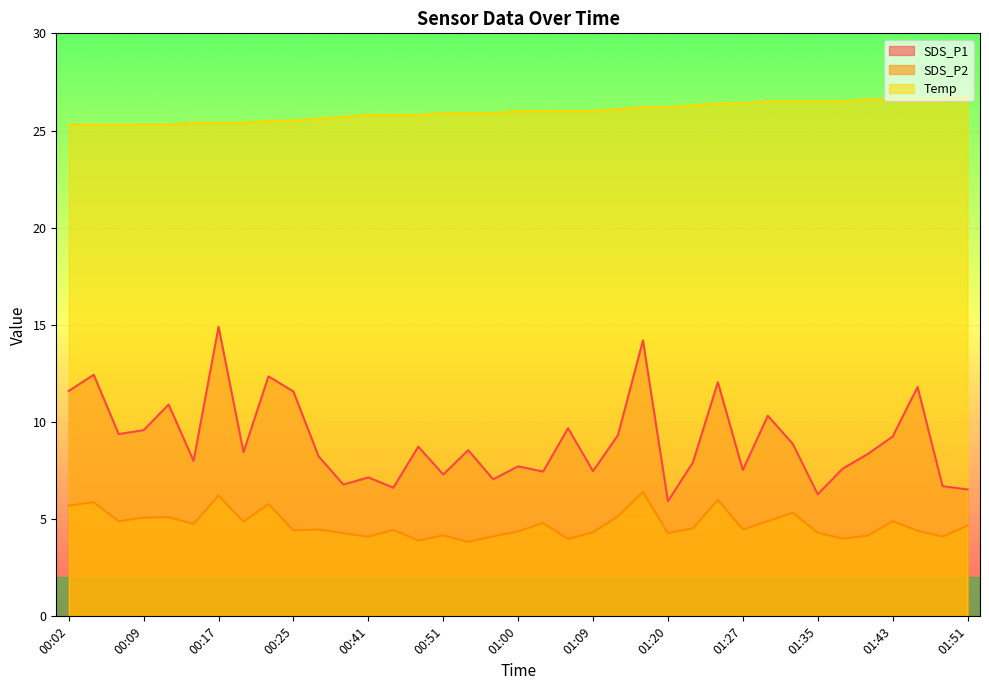

Read the SDS_P2 value at 00:51.

4.2